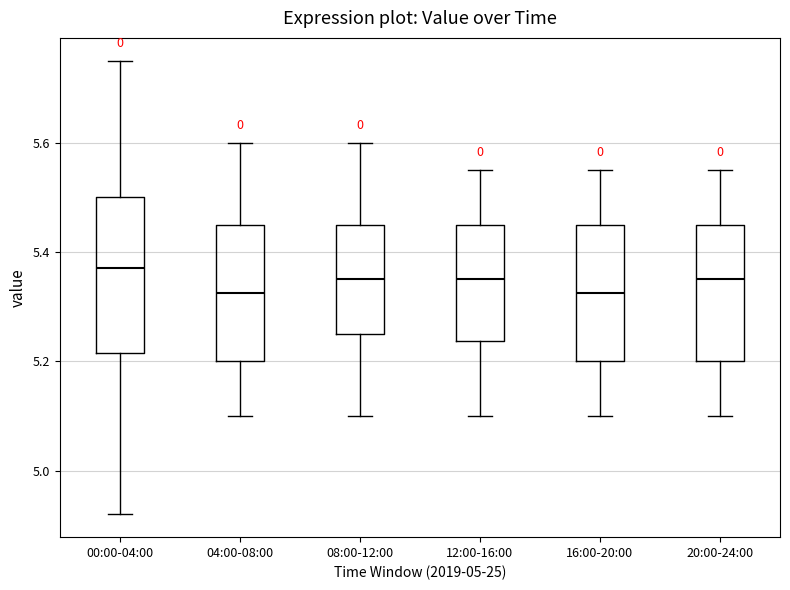

Which box's median line is the highest?

00:00-04:00